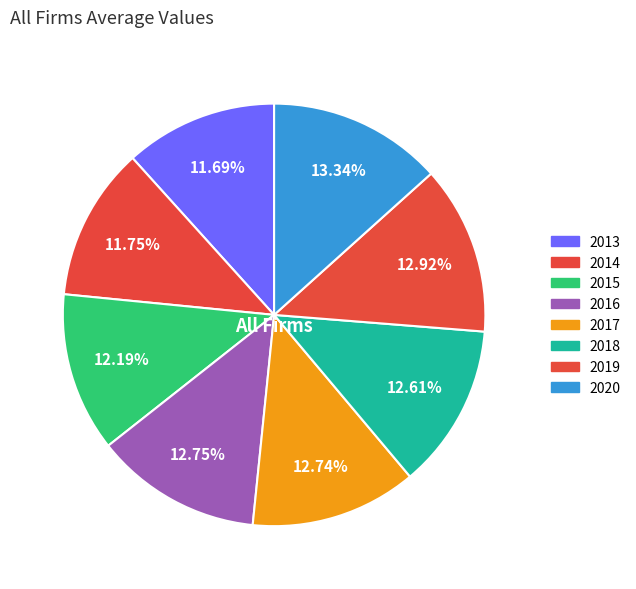

Count the number of slices in the pie.

8